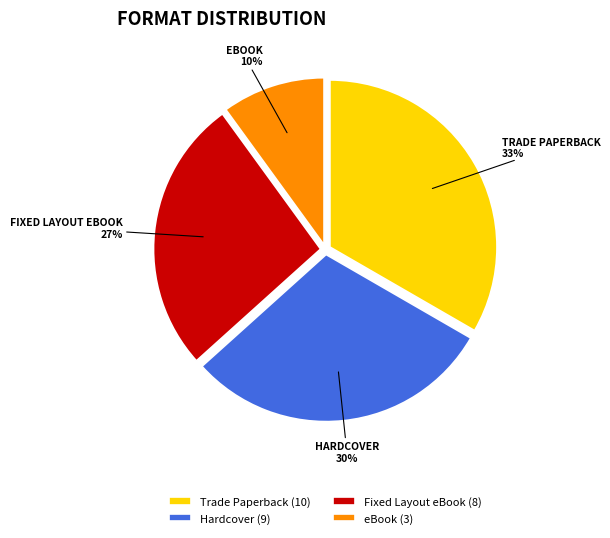

Between eBook and Hardcover, which is larger?

Hardcover